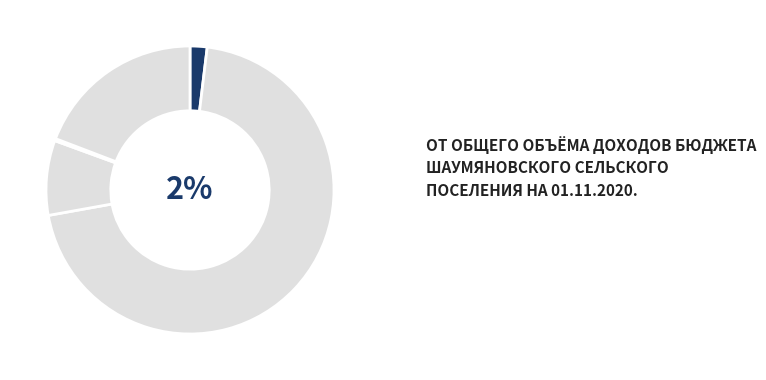

Is it true that НАЛОГИ НА СОВОКУПНЫЙ ДОХОД is 70% of the pie?

True